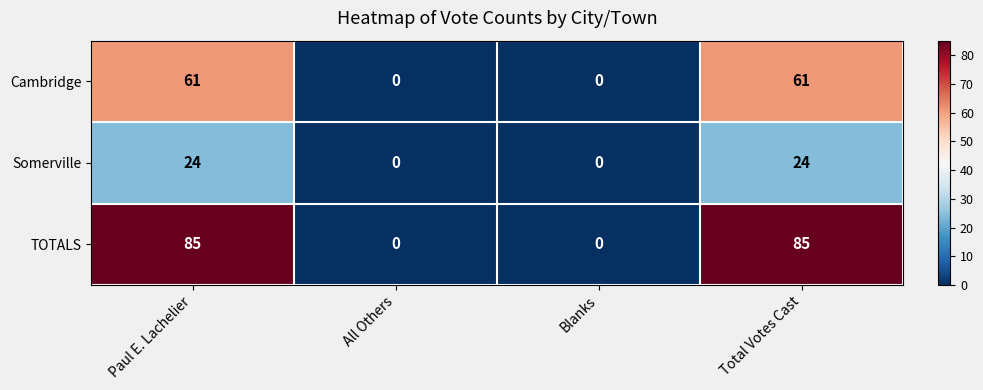

Rank the series by their maximum value, from lowest to highest.

Somerville, Cambridge, TOTALS